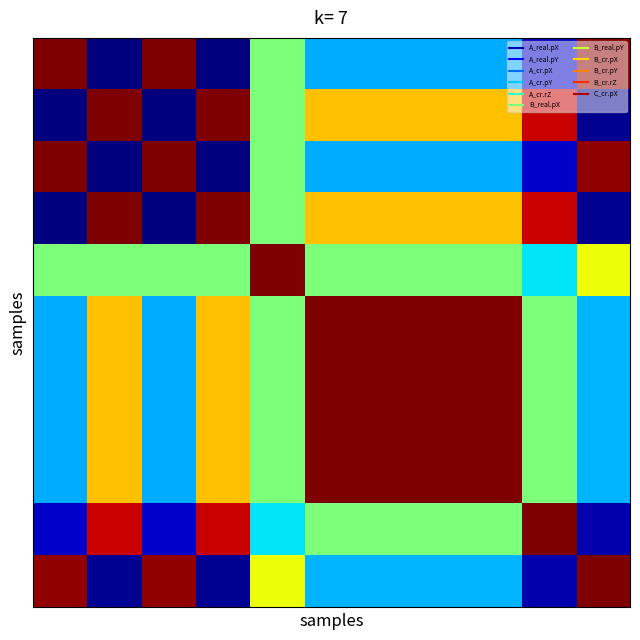

At how many categories does at least one series exceed 0?

11